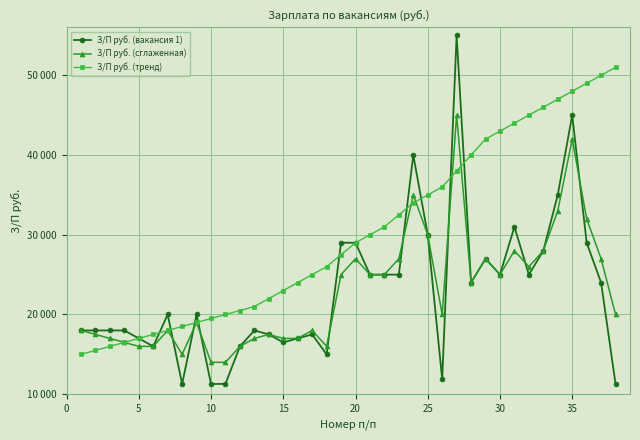

What are all the series names shown in the legend?

З/П руб. (вакансия 1), З/П руб. (сглаженная), З/П руб. (тренд)